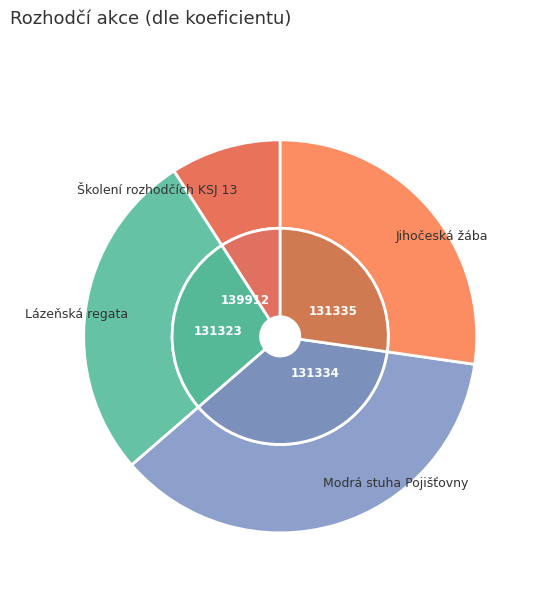

Combined, do 131335 and 131334 account for over 50%?

Yes